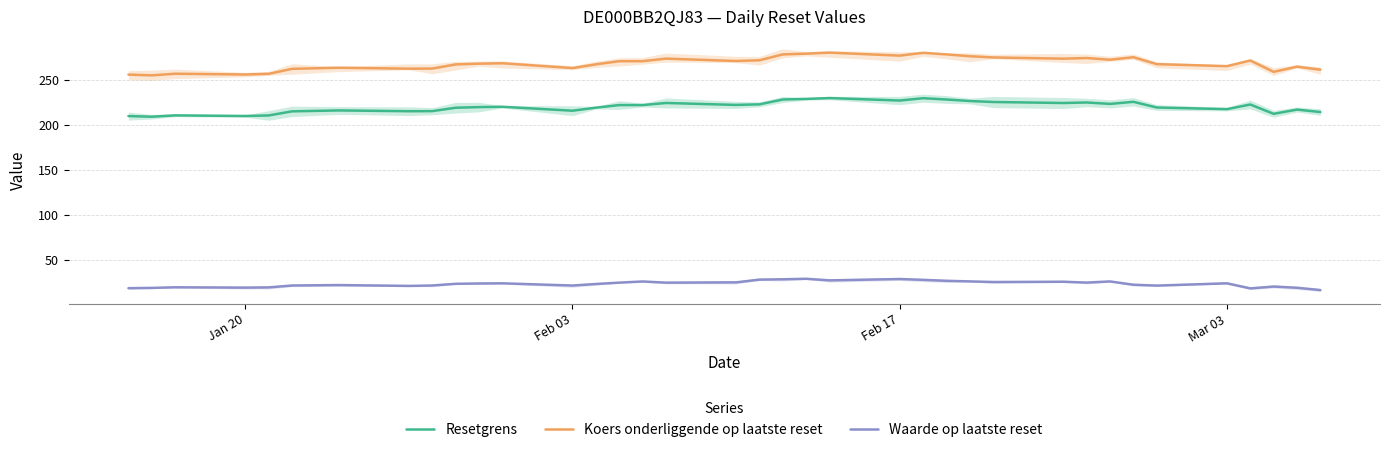

What is the sum of all Resetgrens values?

8145.1